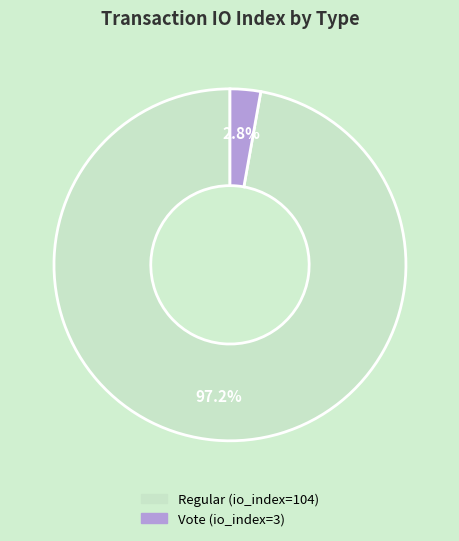

What percentage is NOT represented by Regular (io_index=104)?

2.8%